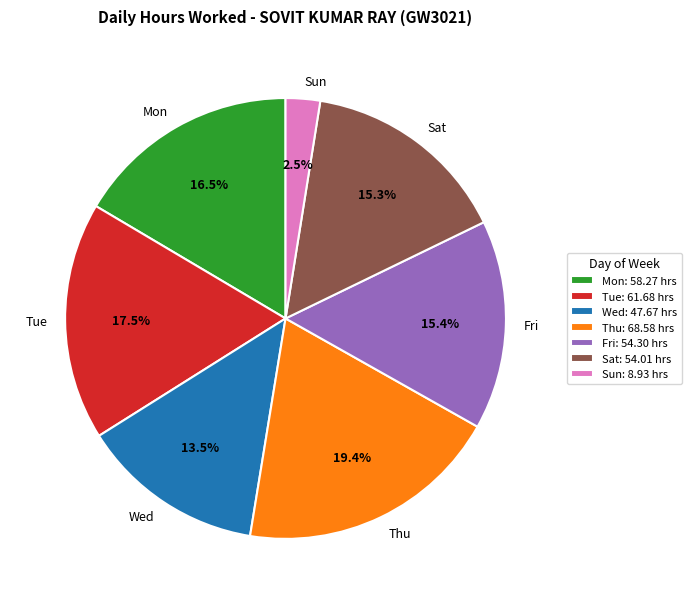

Does any single category account for the majority?

No